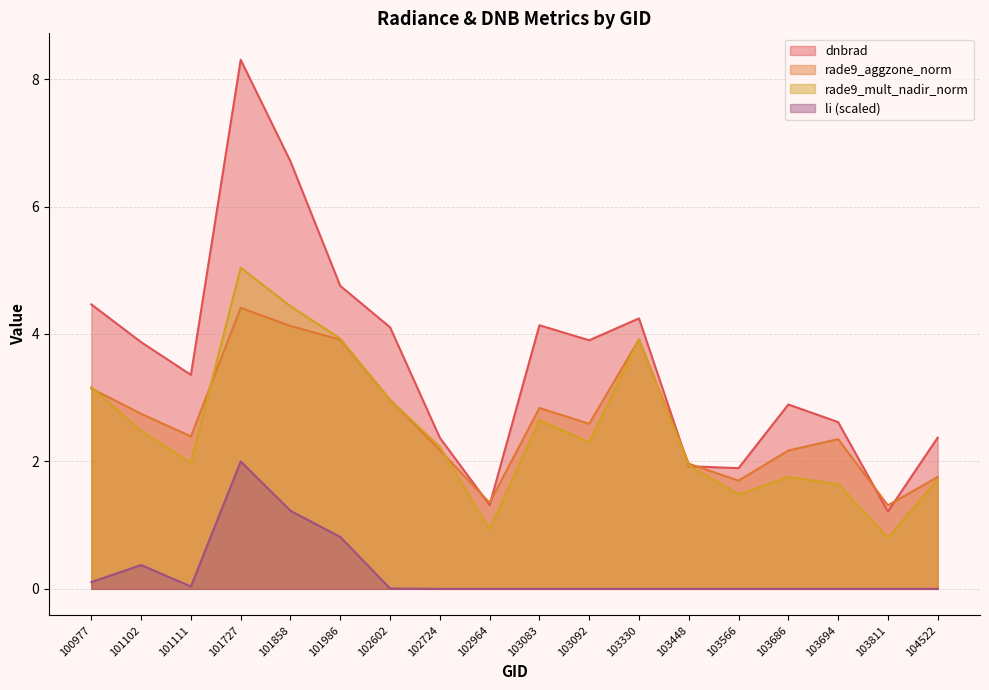

Reading left to right, list all the values displayed in this chart.

dnbrad: 100977=4.5	101102=3.9	101111=3.4	101727=8.3	101858=6.7	101986=4.8	102602=4.1	102724=2.4	102964=1.3	103083=4.1	103092=3.9	103330=4.2	103448=1.9	103566=1.9	103686=2.9	103694=2.6	103811=1.2	104522=2.4
rade9_aggzone_norm: 100977=3.1	101102=2.7	101111=2.4	101727=4.4	101858=4.1	101986=3.9	102602=3.0	102724=2.2	102964=1.4	103083=2.8	103092=2.6	103330=3.9	103448=2.0	103566=1.7	103686=2.2	103694=2.4	103811=1.3	104522=1.8
rade9_mult_nadir_norm: 100977=3.2	101102=2.5	101111=2.0	101727=5.0	101858=4.4	101986=3.9	102602=3.0	102724=2.2	102964=0.9	103083=2.6	103092=2.3	103330=3.9	103448=1.9	103566=1.5	103686=1.8	103694=1.6	103811=0.8	104522=1.7
li: 100977=0.1	101102=0.4	101111=0.0	101727=2.0	101858=1.2	101986=0.8	102602=0.0	102724=0.0	102964=0.0	103083=0.0	103092=0.0	103330=0.0	103448=0.0	103566=0.0	103686=0.0	103694=0.0	103811=0.0	104522=0.0